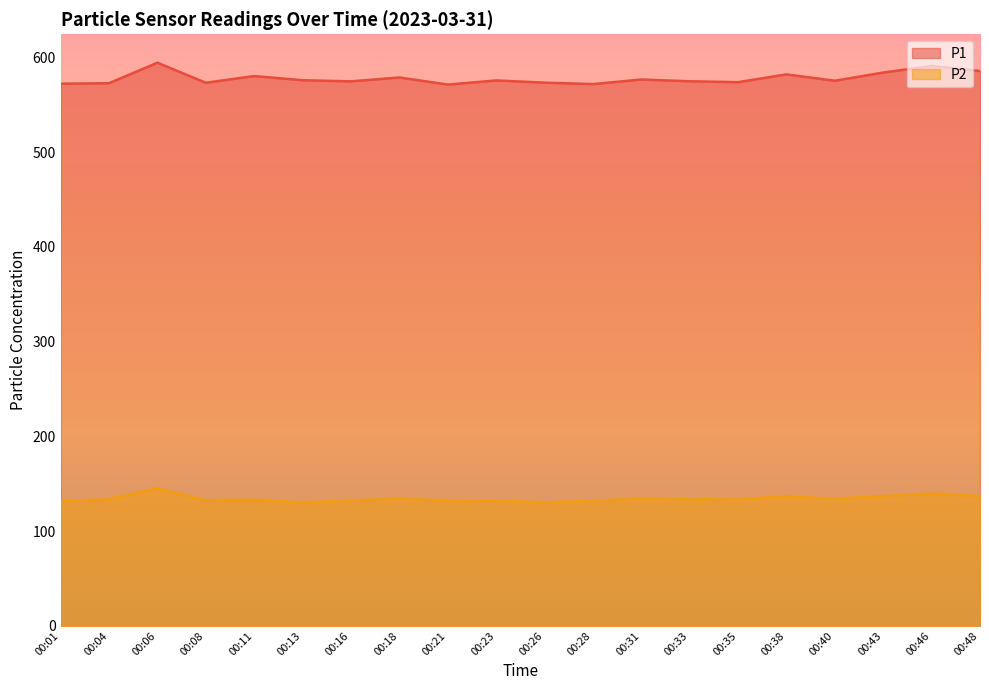

Reading left to right, what are all the values shown in this chart?

P1: 572.3	572.9	594.5	573.3	580.4	576.0	574.8	578.9	571.4	575.8	573.4	571.9	576.7	574.9	573.9	582.1	575.4	584.1	591.1	585.7
P2: 131.1	133.8	145.1	132.6	133.2	130.3	132.2	134.7	132.1	132.1	130.3	131.8	134.7	133.4	133.9	136.7	134.1	137.0	139.5	137.1